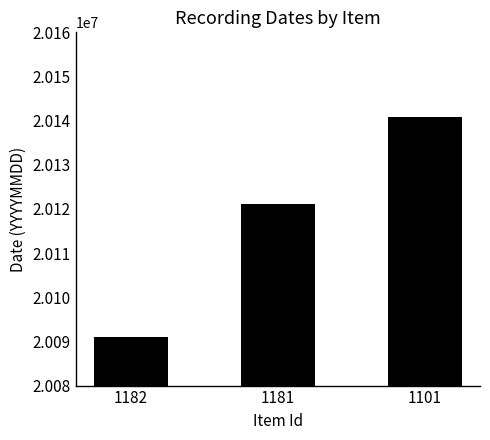

At which category does the chart reach its peak across all series?

1101